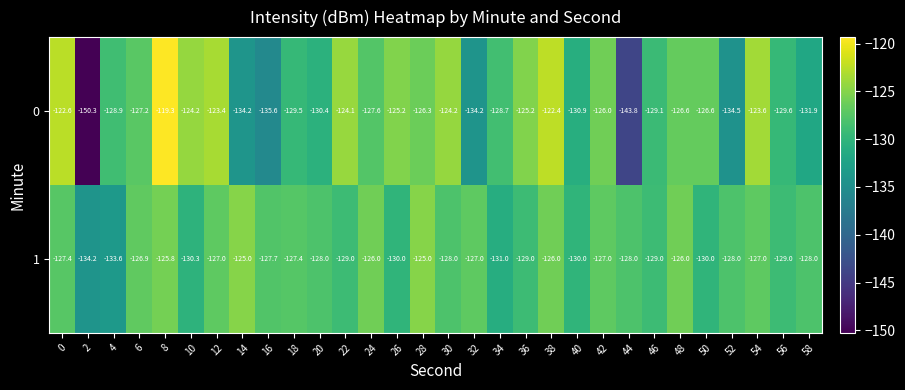

What value does the 0 series have at 50?

-126.6